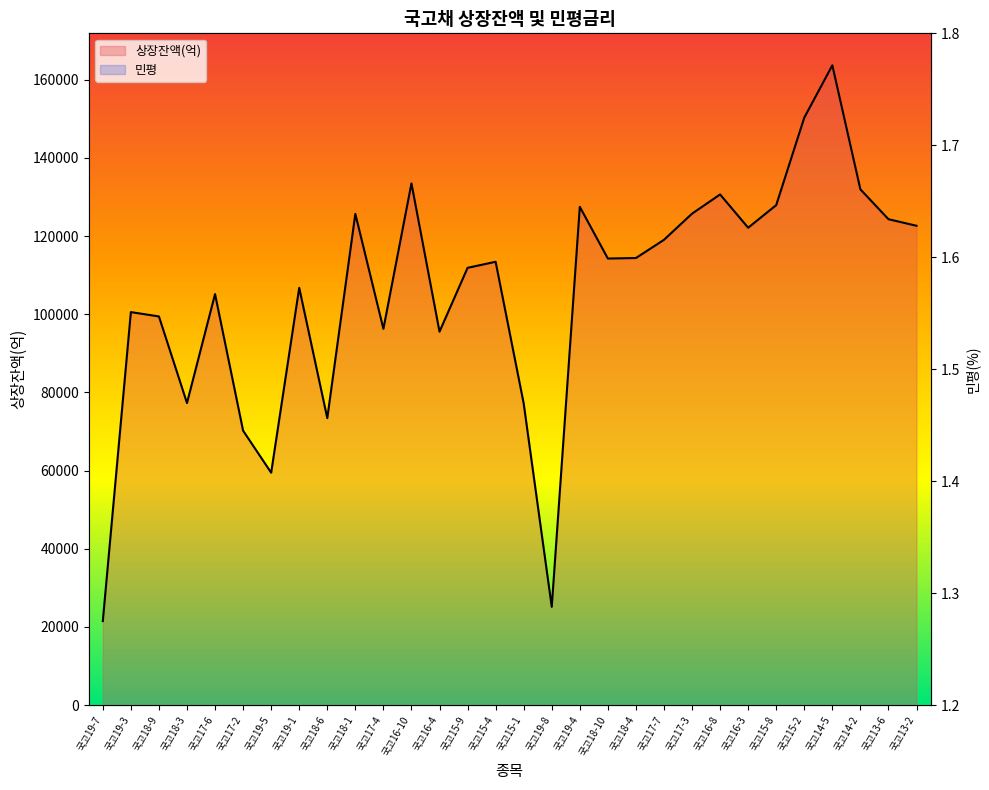

Rank the series by their maximum value, from highest to lowest.

상장잔액(억) line, 민평 line